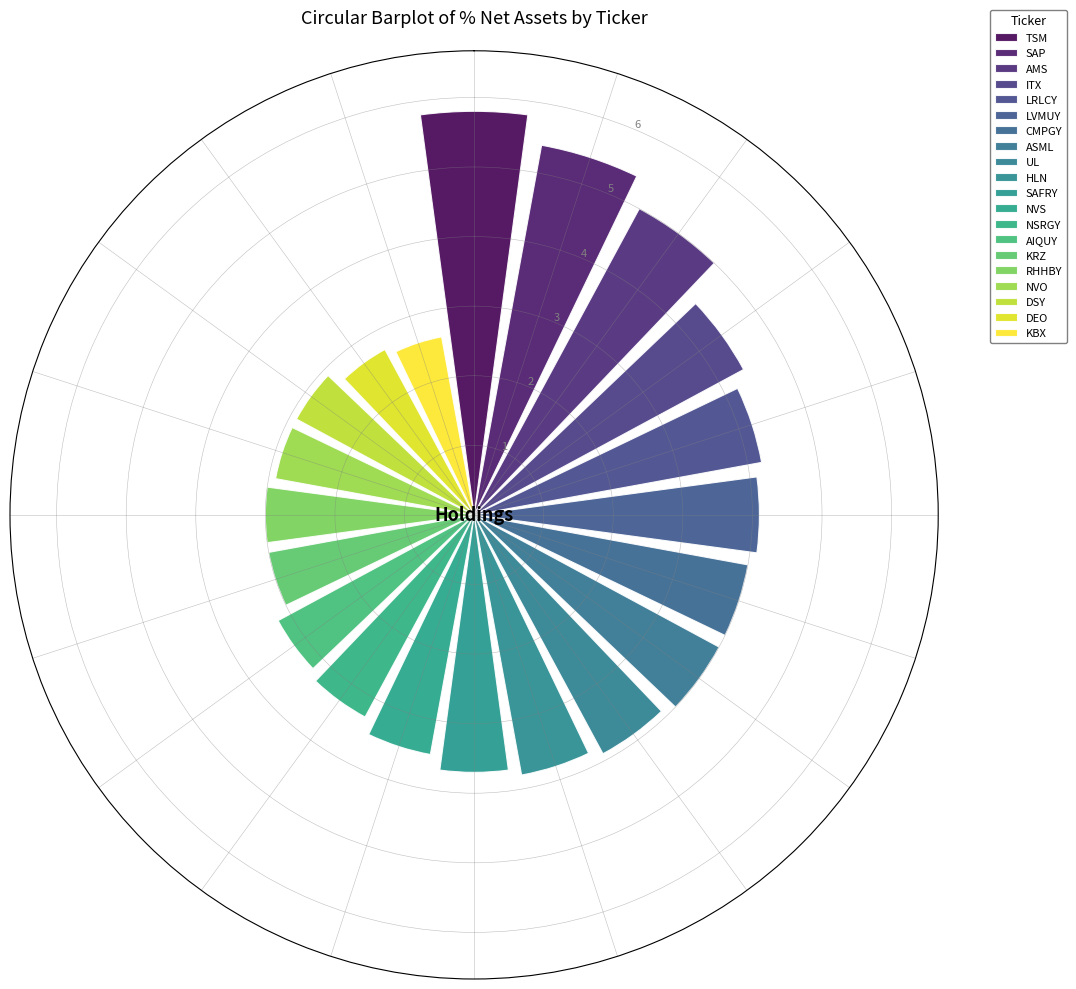

What is the minimum value shown in the chart?

2.6